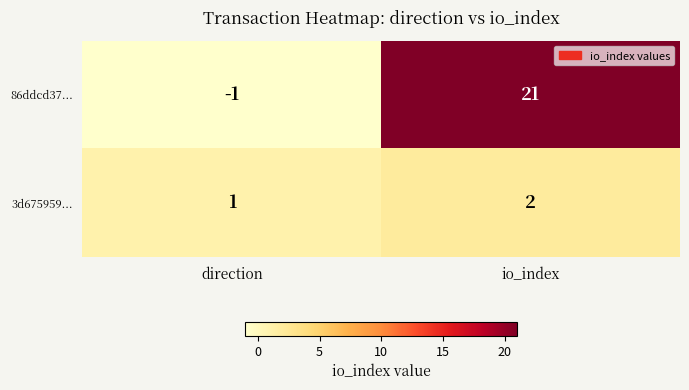

Reading left to right, extract all data points from this chart.

86ddcd37...: -1	21
3d675959...: 1	2